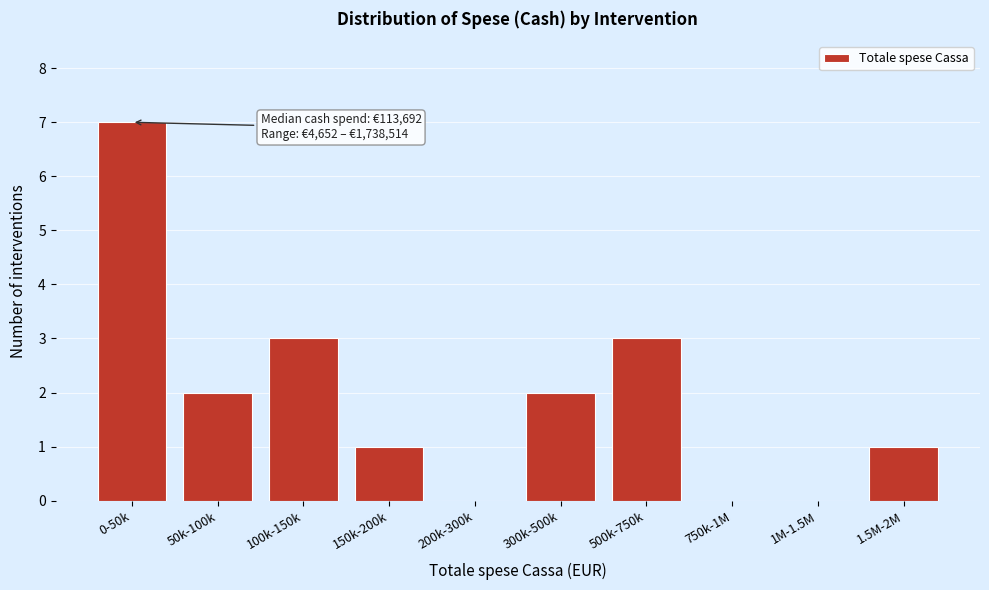

Reading left to right, list all the values displayed in this chart.

0-50k=7	50k-100k=2	100k-150k=3	150k-200k=1	200k-300k=0	300k-500k=2	500k-750k=3	750k-1M=0	1M-1.5M=0	1.5M-2M=1